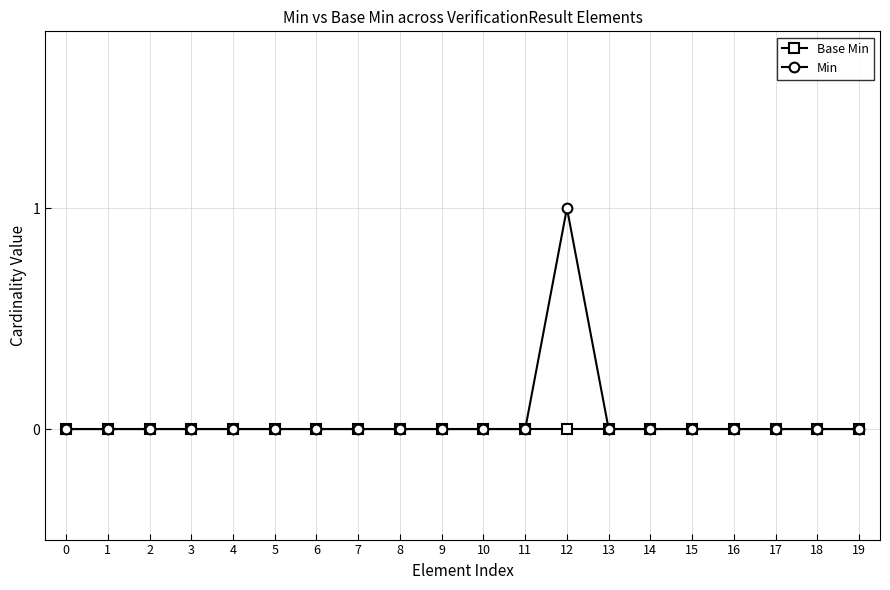

Which series has the widest spread of values?

Min